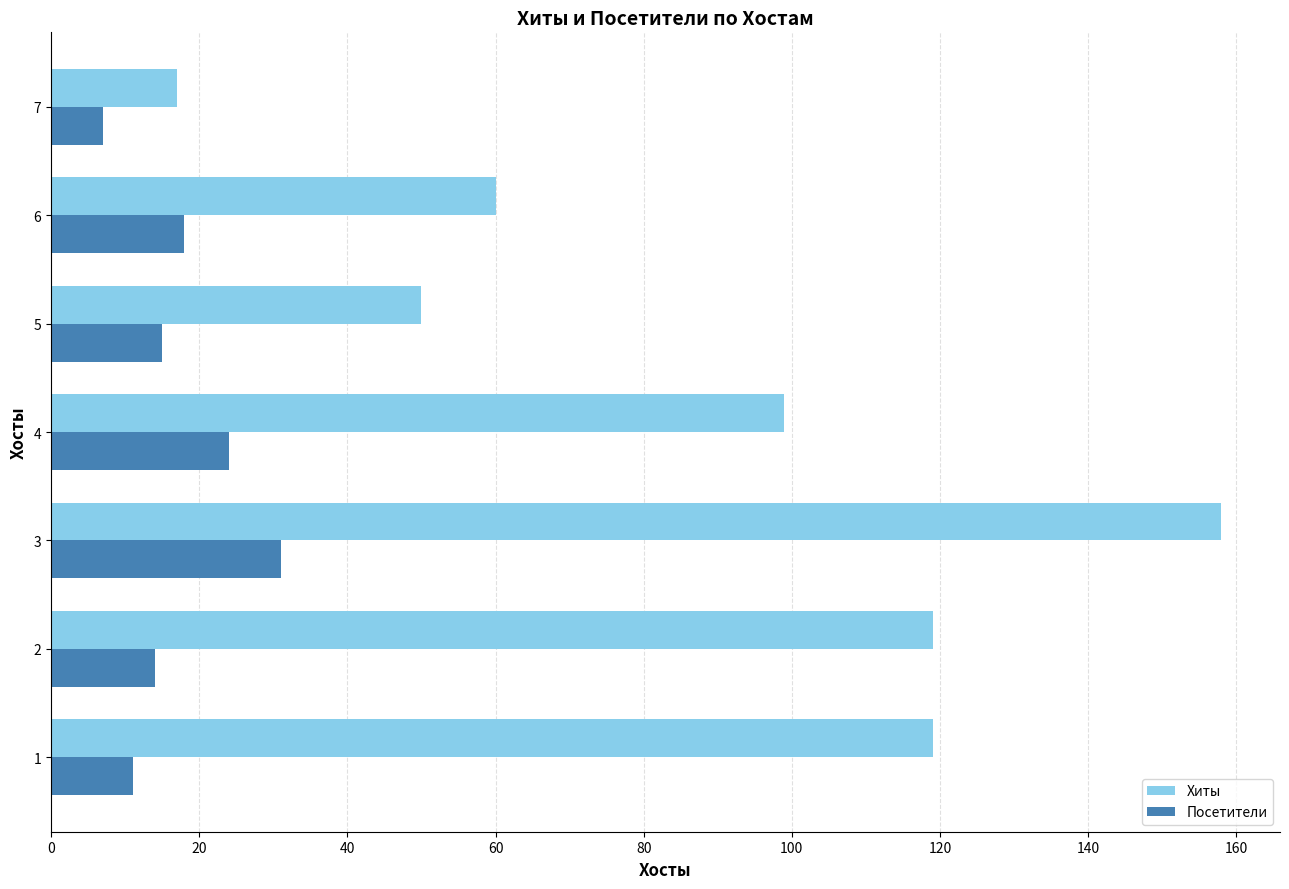

Which series has the widest spread of values?

Хиты